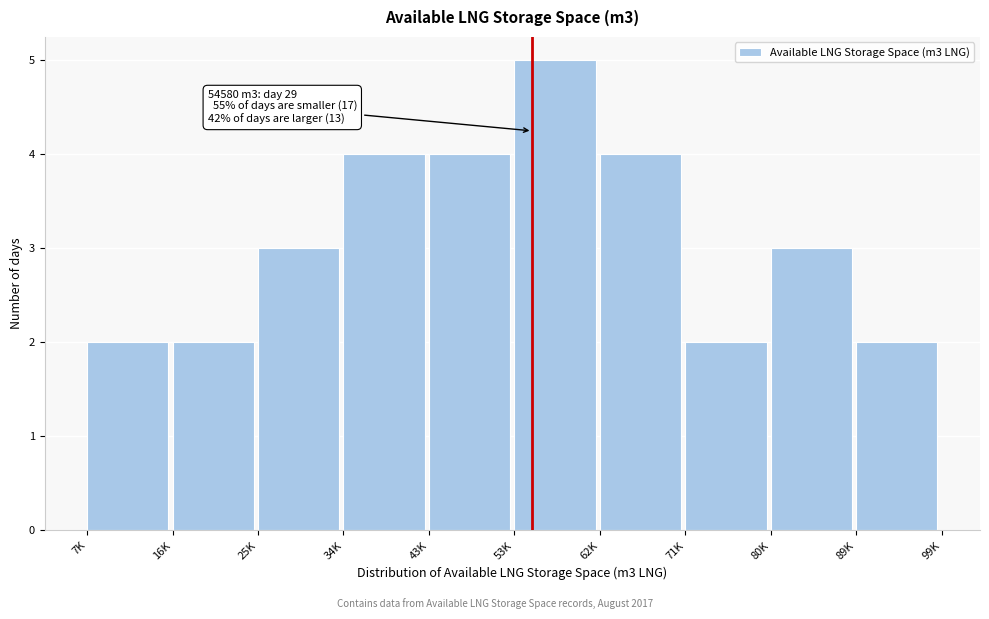

Reading right to left, what are all the values shown in this chart?

89K=2	80K=3	71K=2	62K=4	53K=5	43K=4	34K=4	25K=3	16K=2	7K=2